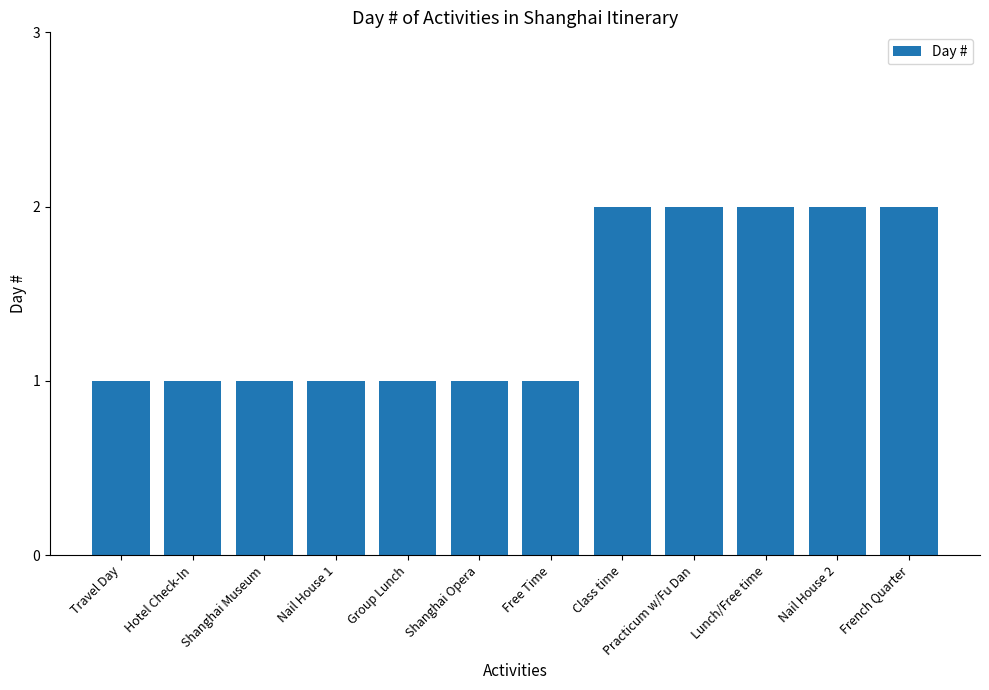

What position from the right is Lunch/Free time?

3